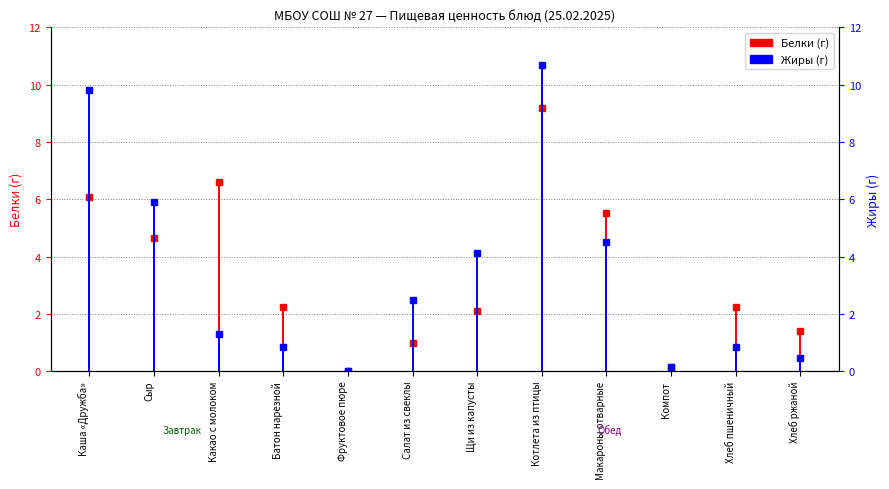

Does the chart contain any negative values?

No